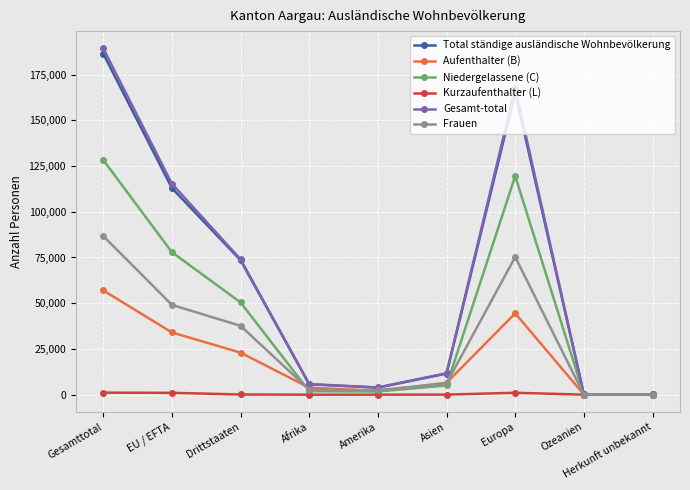

What is the label of the 5th point from the right?

Amerika